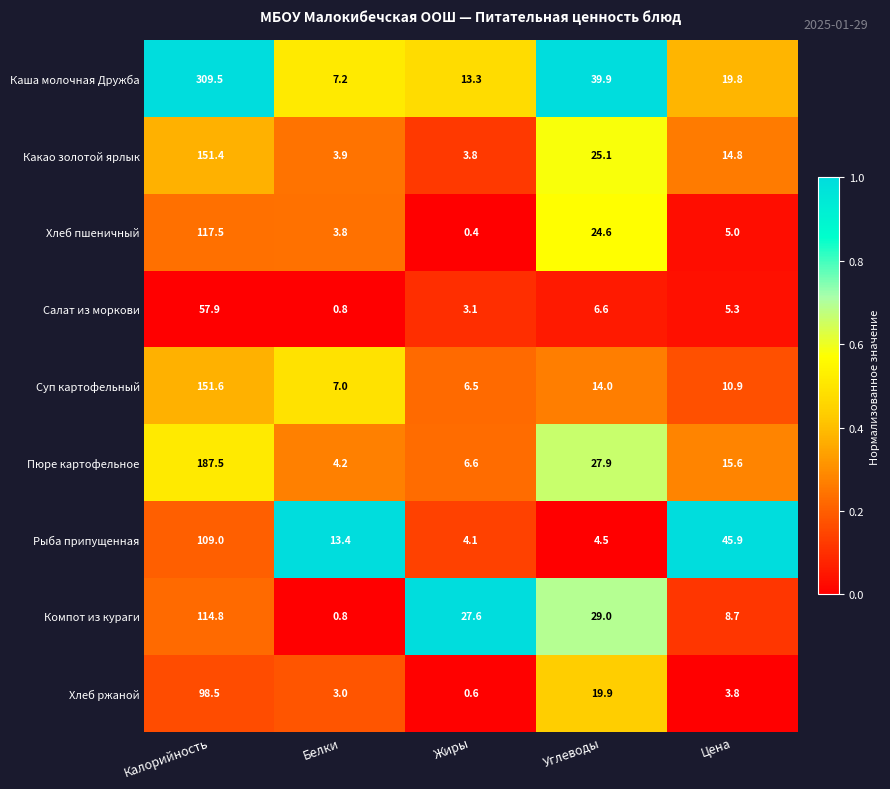

What is the difference between the highest and lowest values at Калорийность?

251.6